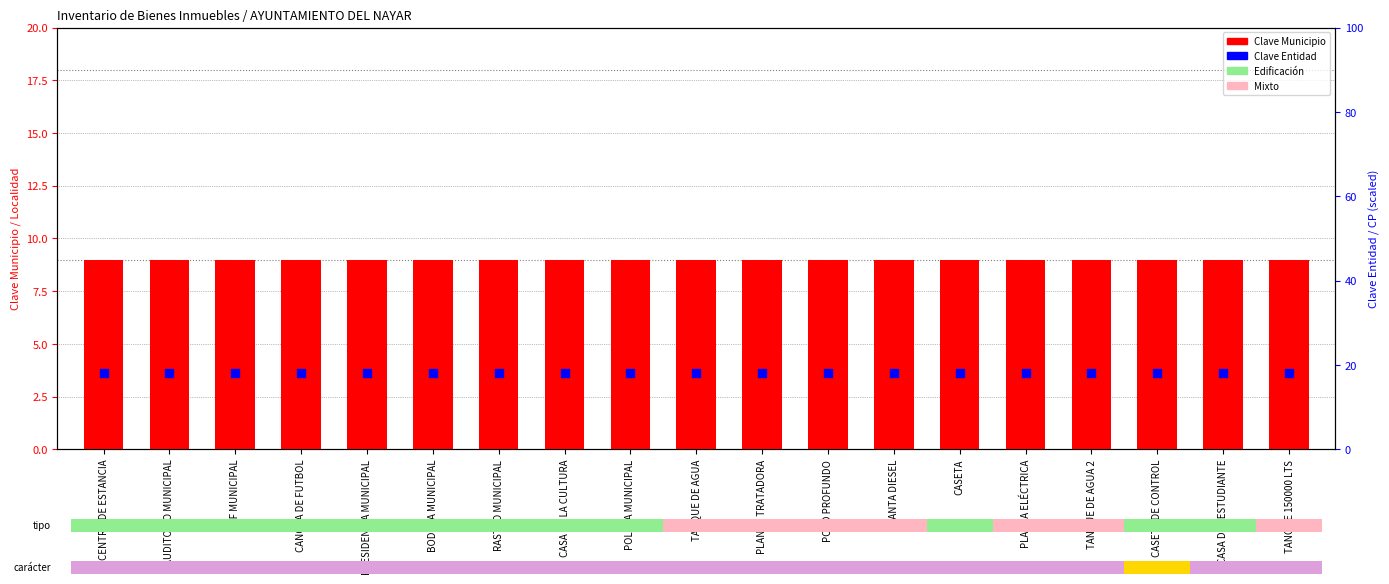

Which series has the largest Y range (max minus min)?

Clave Municipio